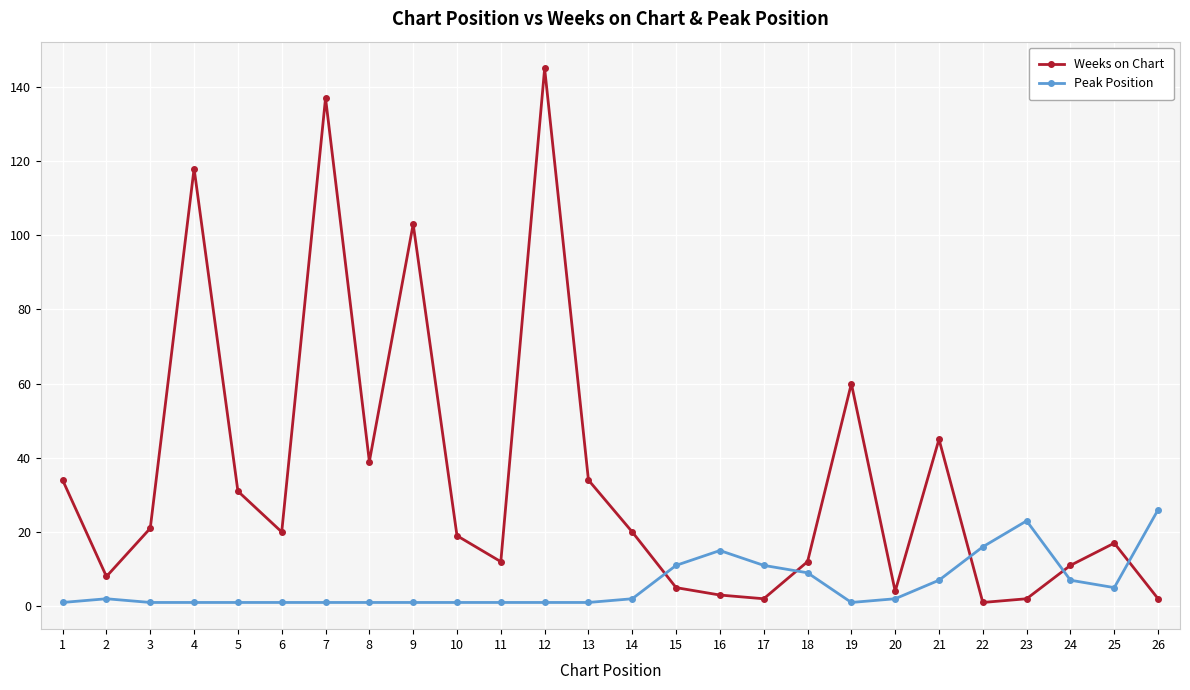

What are all the series names shown in the legend?

Weeks on Chart, Peak Position